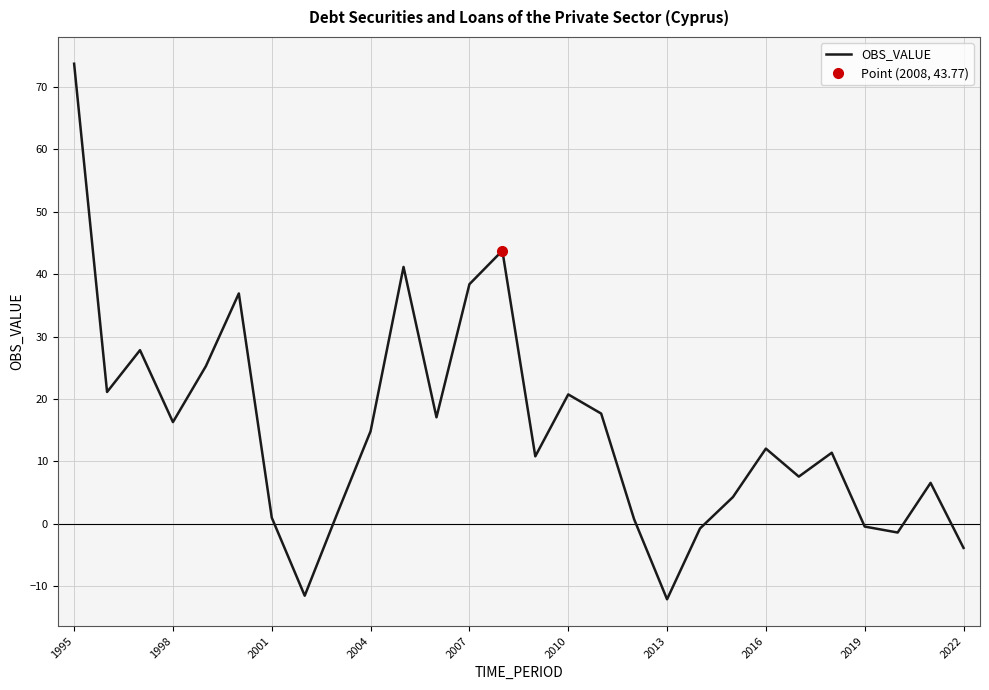

True or false: OBS_VALUE has a value of 20.7 at 2004.

False